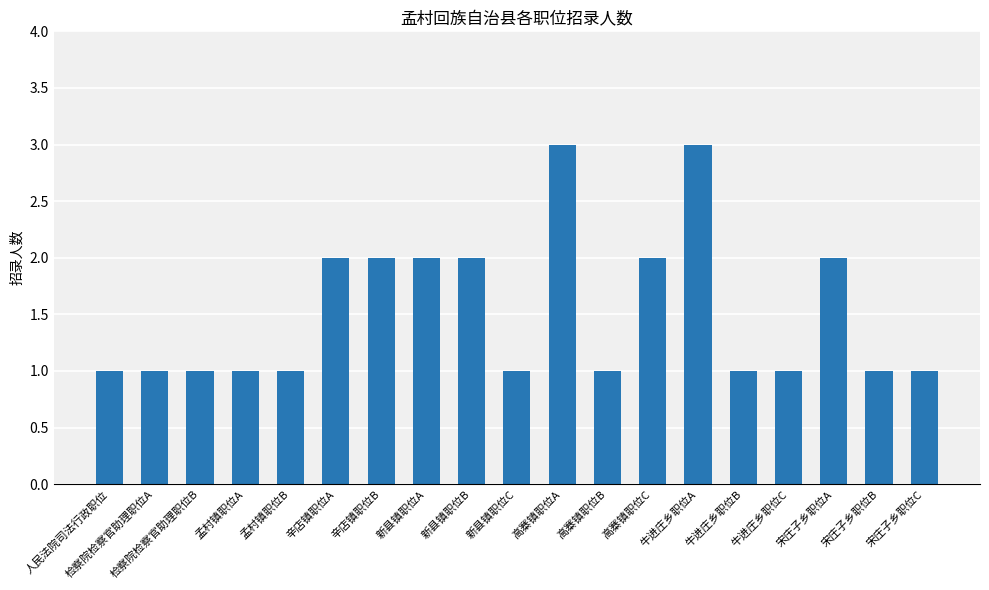

What is the average value?

2